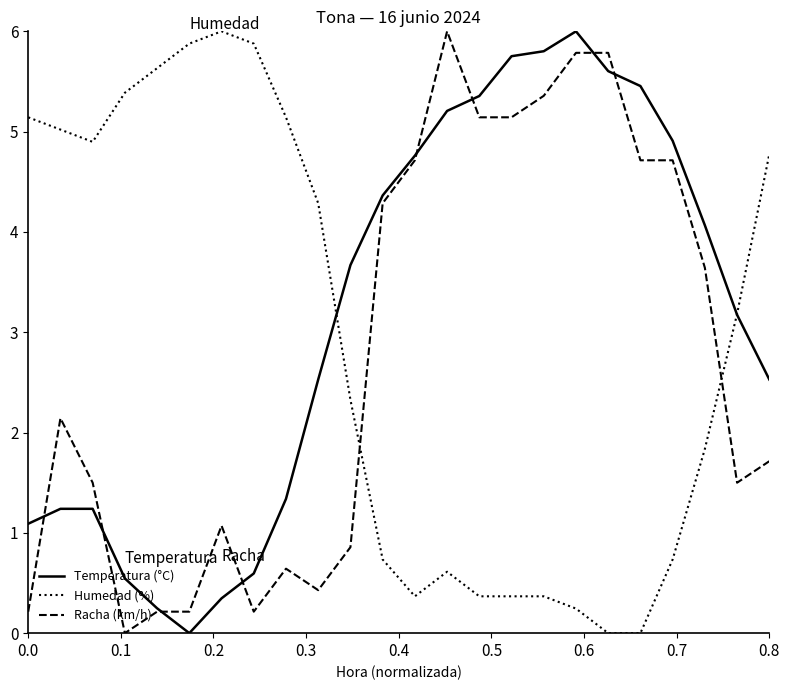

How many intersections are there between Racha (km/h) and Humedad (%)?

2